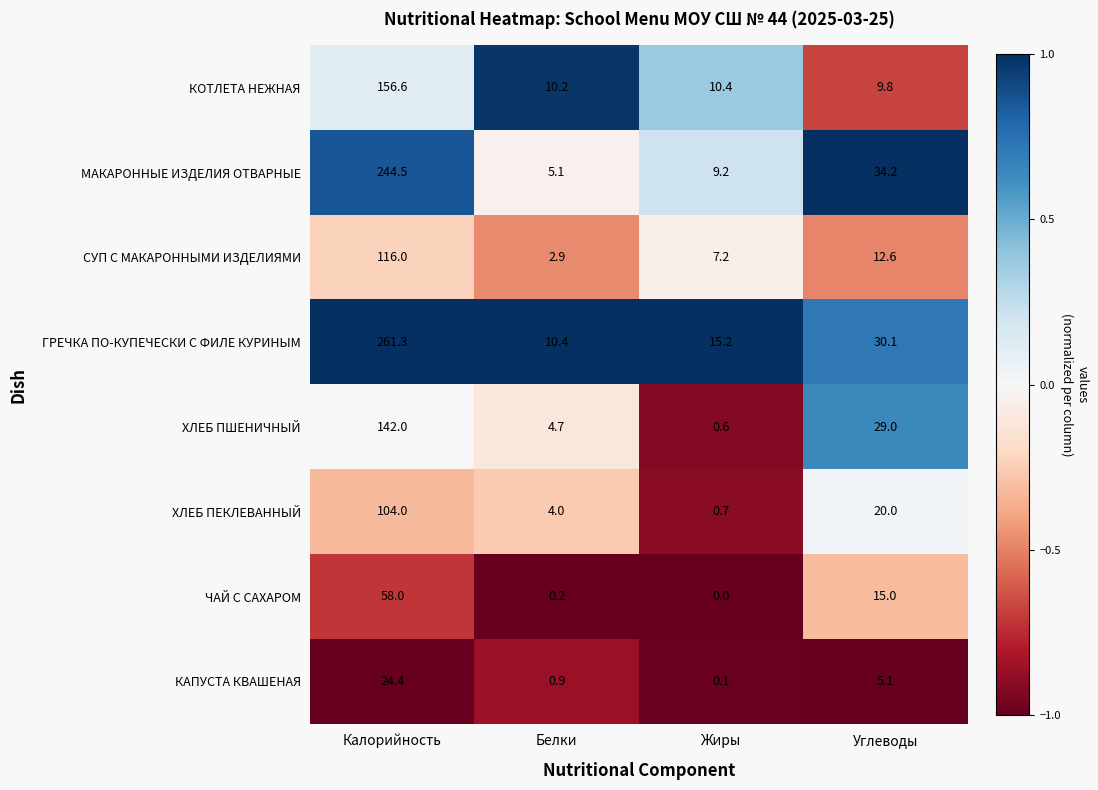

Which category has the highest value in the МАКАРОННЫЕ ИЗДЕЛИЯ ОТВАРНЫЕ series?

Калорийность